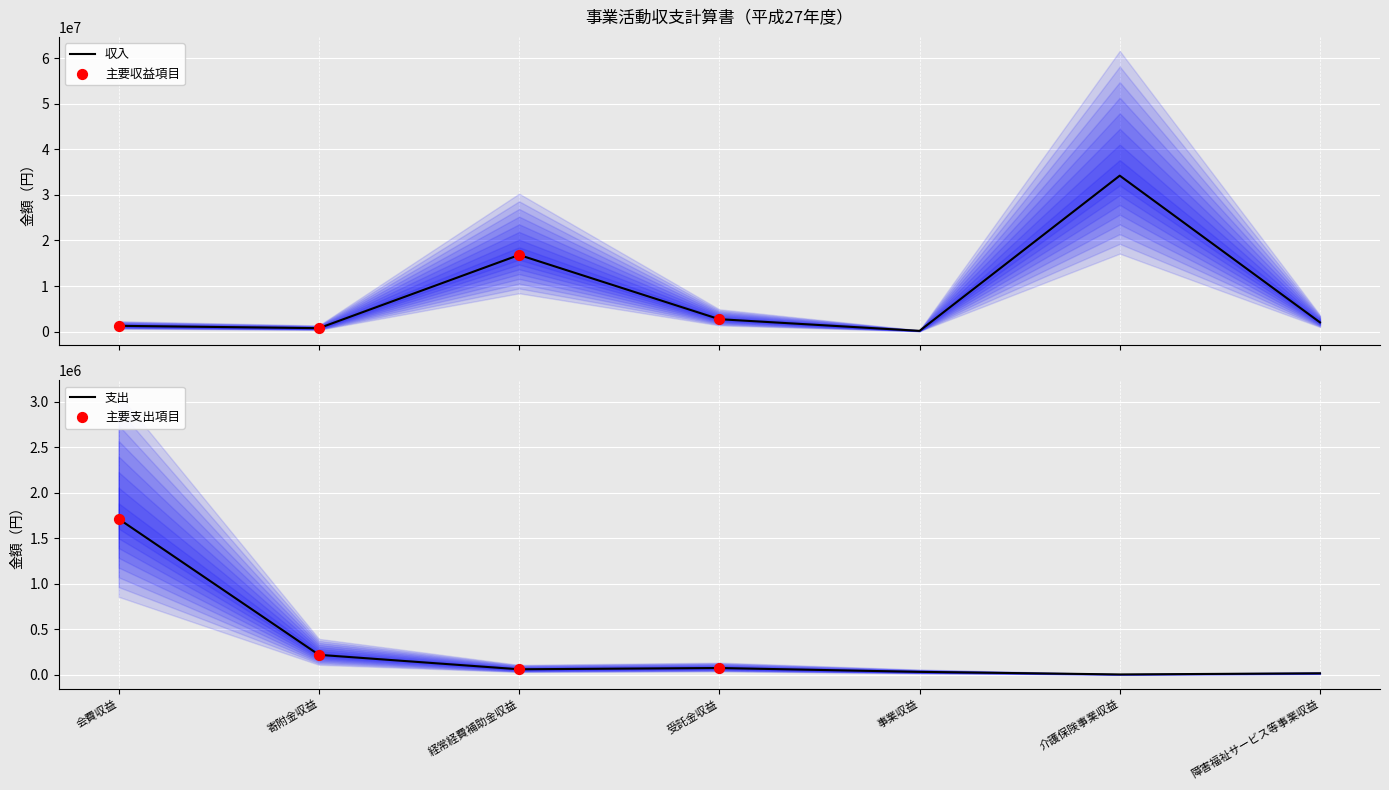

At which category is the sum across all series the highest?

介護保険事業収益